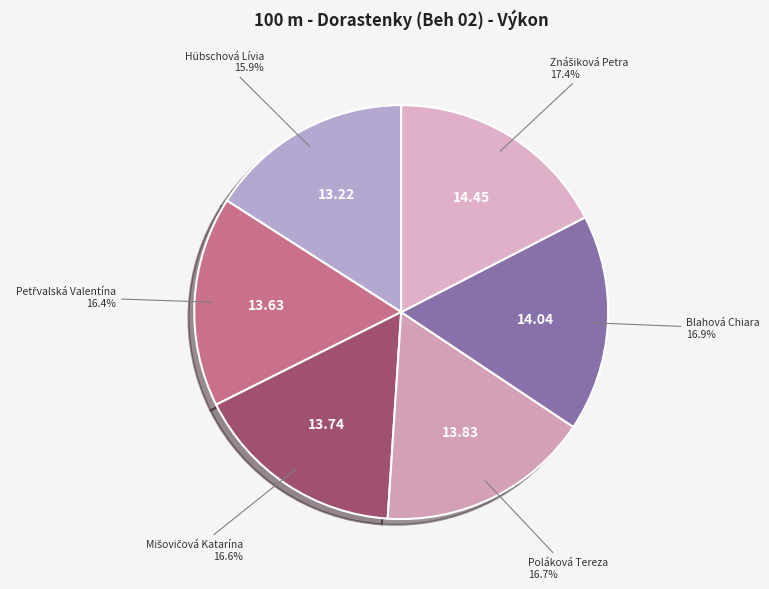

Is there any slice that represents more than half of the pie?

No